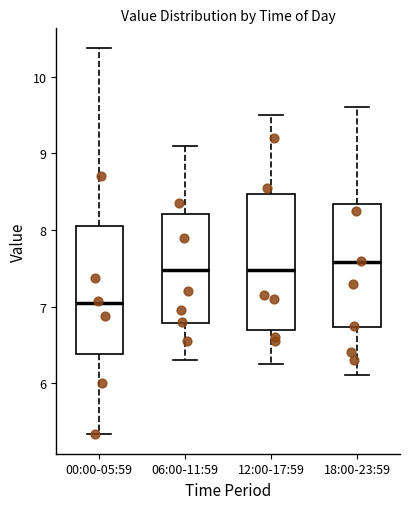

Reading left to right, transcribe this box plot: for each box, give where its median line is, the range the box spans, and where its two whiskers end, as read against the y-axis. The values are not printed on the chart, so give them approximately, as read against the axis.

00:00-05:59: median 7.0, box 6.4 to 8.1, whiskers 5.3 to 10.4
06:00-11:59: median 7.5, box 6.8 to 8.2, whiskers 6.3 to 9.1
12:00-17:59: median 7.5, box 6.7 to 8.5, whiskers 6.3 to 9.5
18:00-23:59: median 7.6, box 6.7 to 8.3, whiskers 6.1 to 9.6